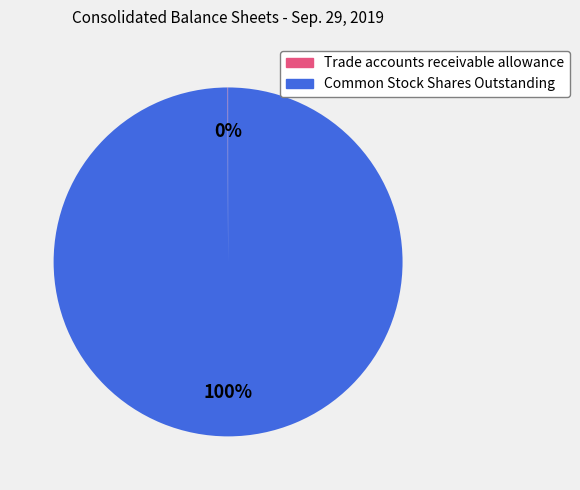

To the nearest percent, what percentage of the pie is Common Stock Shares Outstanding?

100%